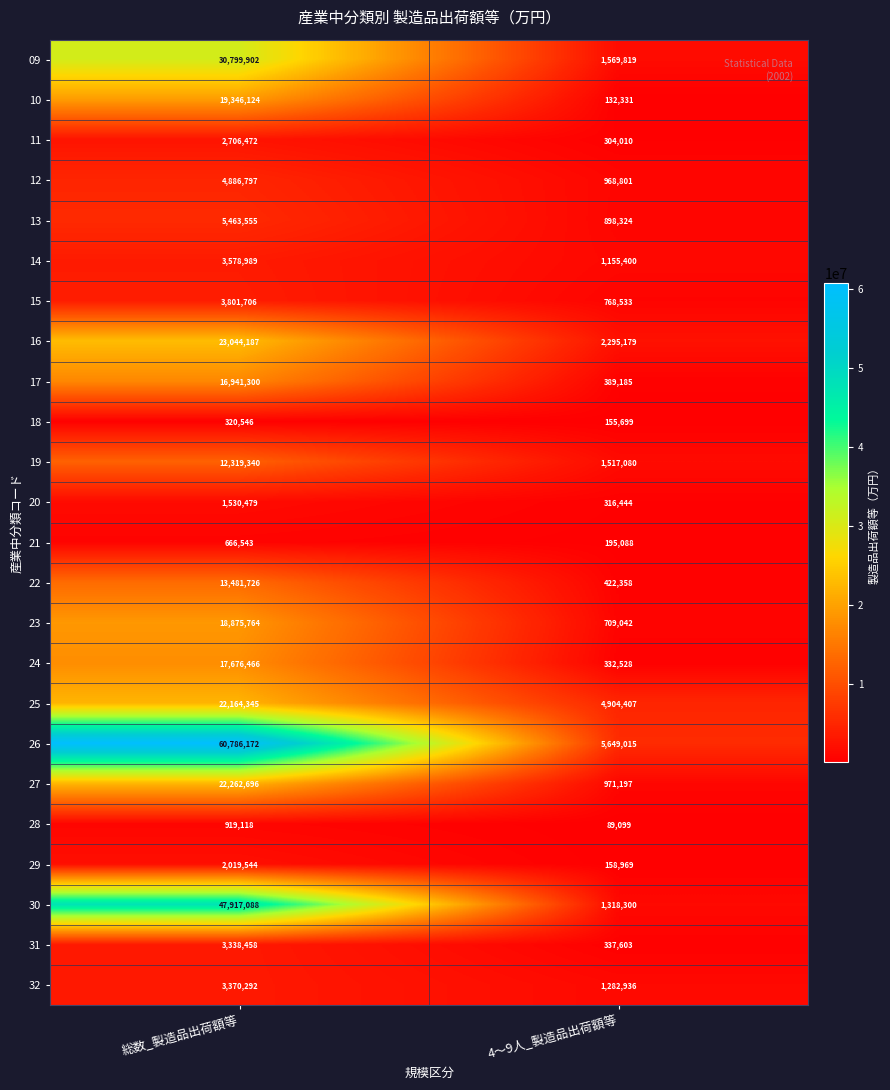

What is the sum of all 09 values?

32369721